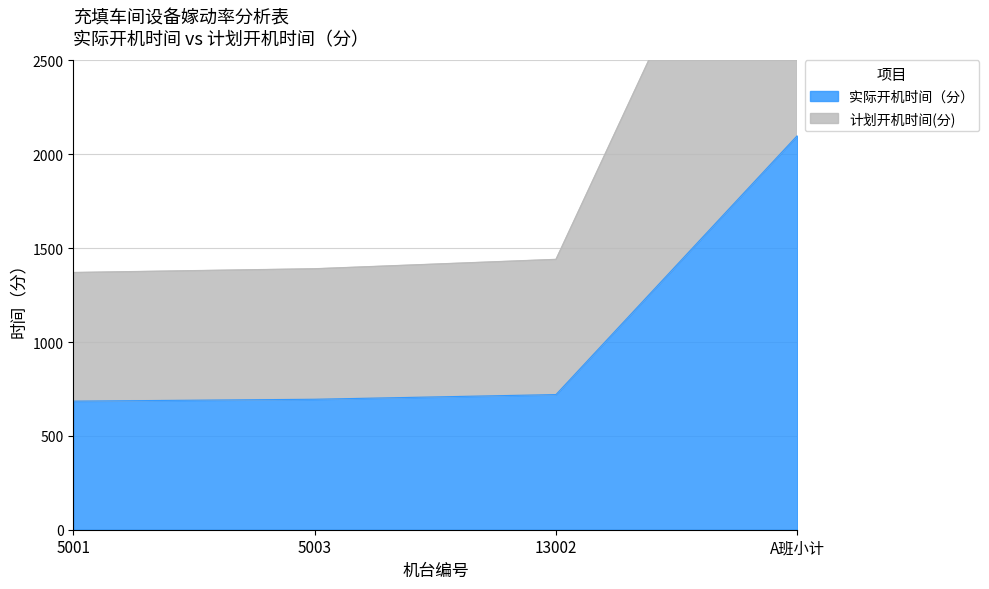

Which category has the lowest value in the 实际开机时间（分） series?

5001